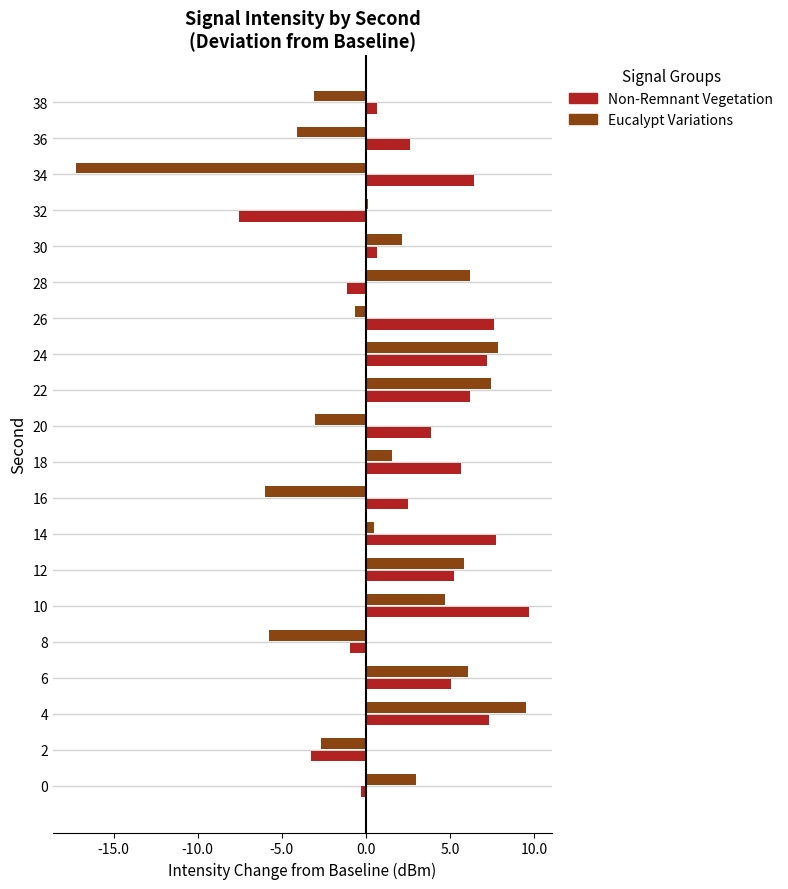

Rank the series by their average value, from lowest to highest.

Eucalypt Variations, Non-Remnant Vegetation